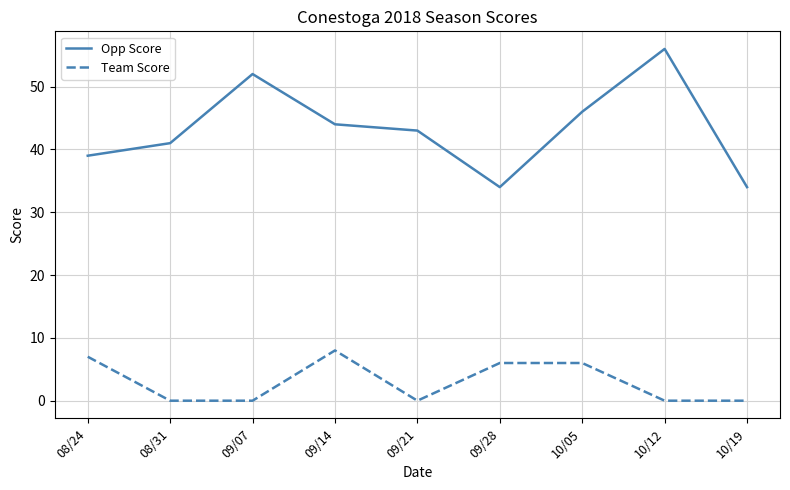

True or false: Opp Score and Team Score cross at least once.

False